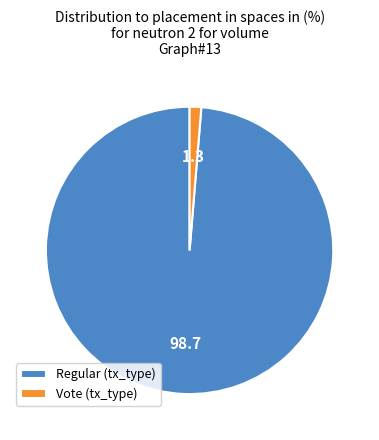

Between Vote and Regular, which is larger?

Regular